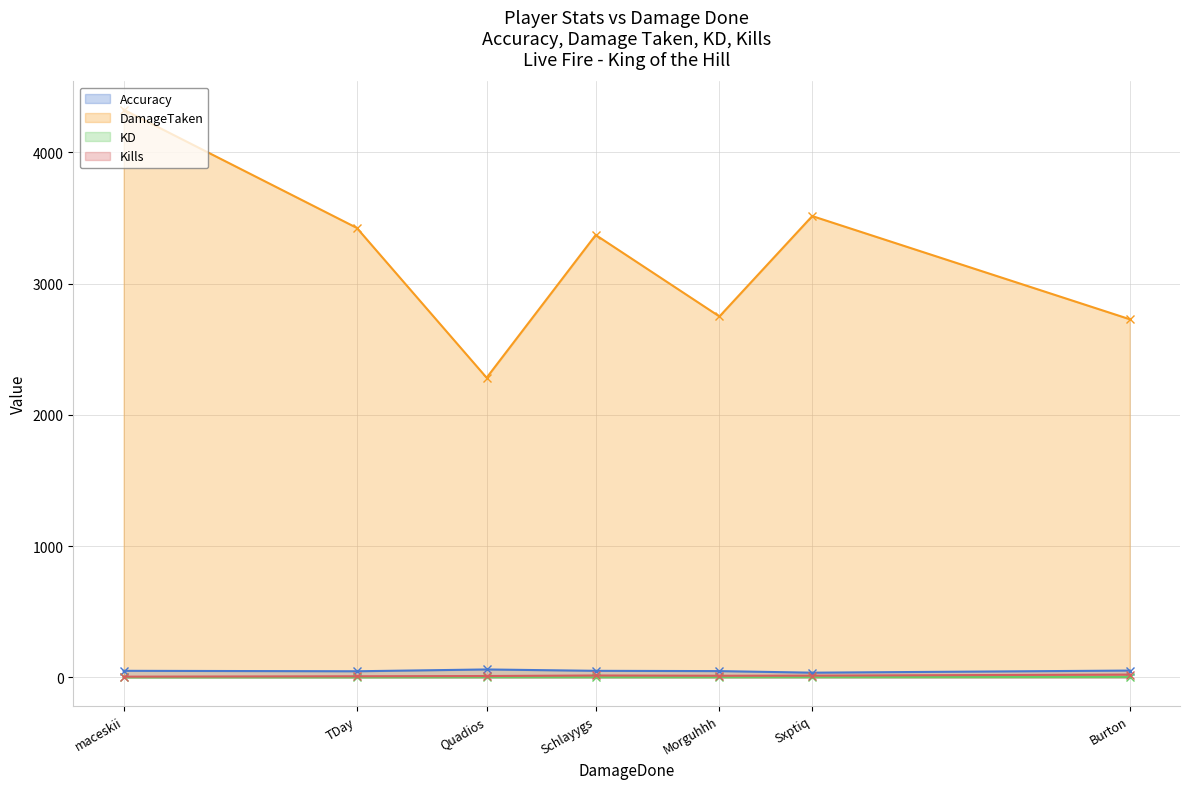

List the labels in order of Kills value, smallest first.

maceskii, TDay, Quadios, Morguhhh, Sxptiq, Schlayygs, Burton